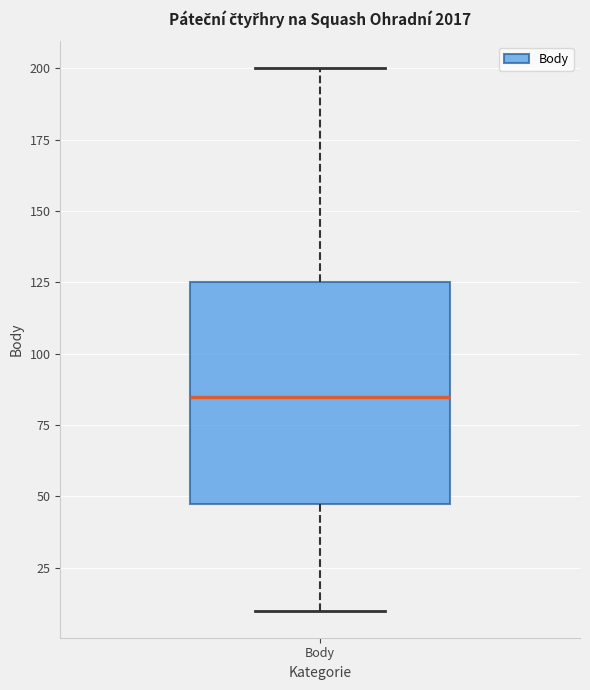

Transcribe this box plot: give where the median line is, the range the box spans, and where the two whiskers end, as read against the y-axis. The values are not printed on the chart, so give them approximately, as read against the axis.

median 85, box 50 to 125, whiskers 10 to 200